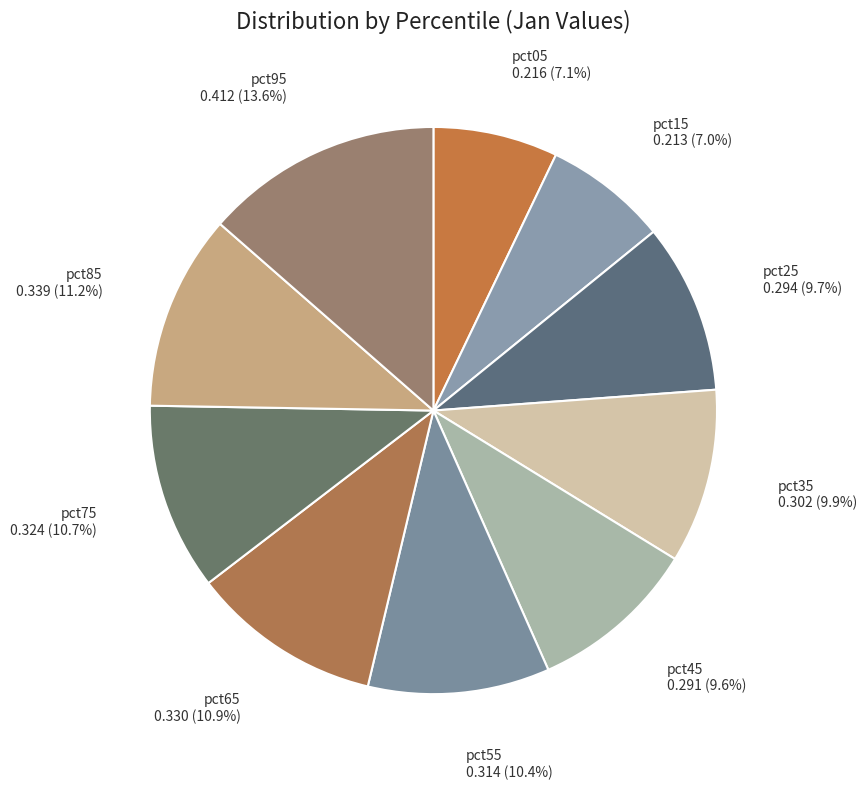

How many slices are in this pie chart?

10